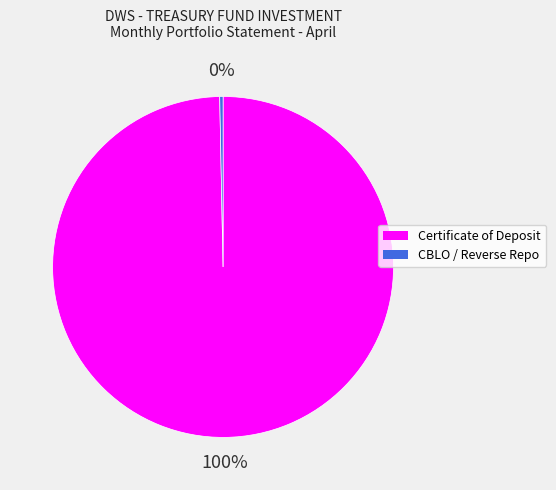

Does any single category account for the majority?

Yes